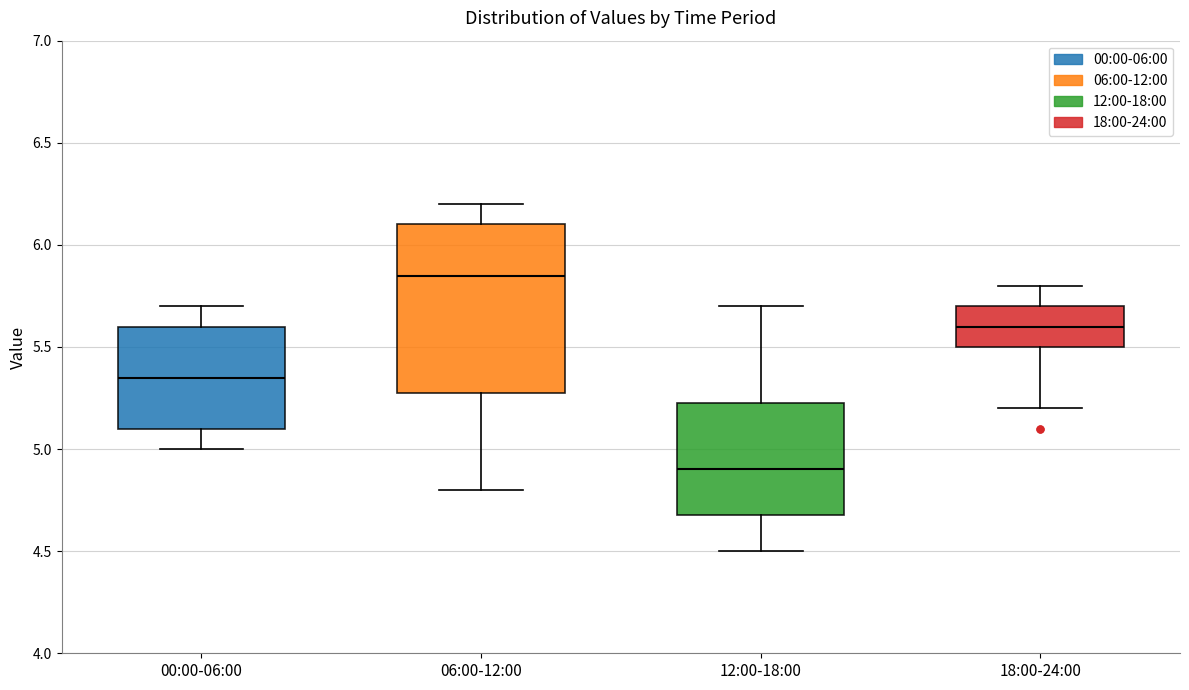

Where does the lower whisker of the box for 06:00-12:00 end on the y-axis? The values are not printed on the chart, so give them approximately, as read against the axis.

4.80